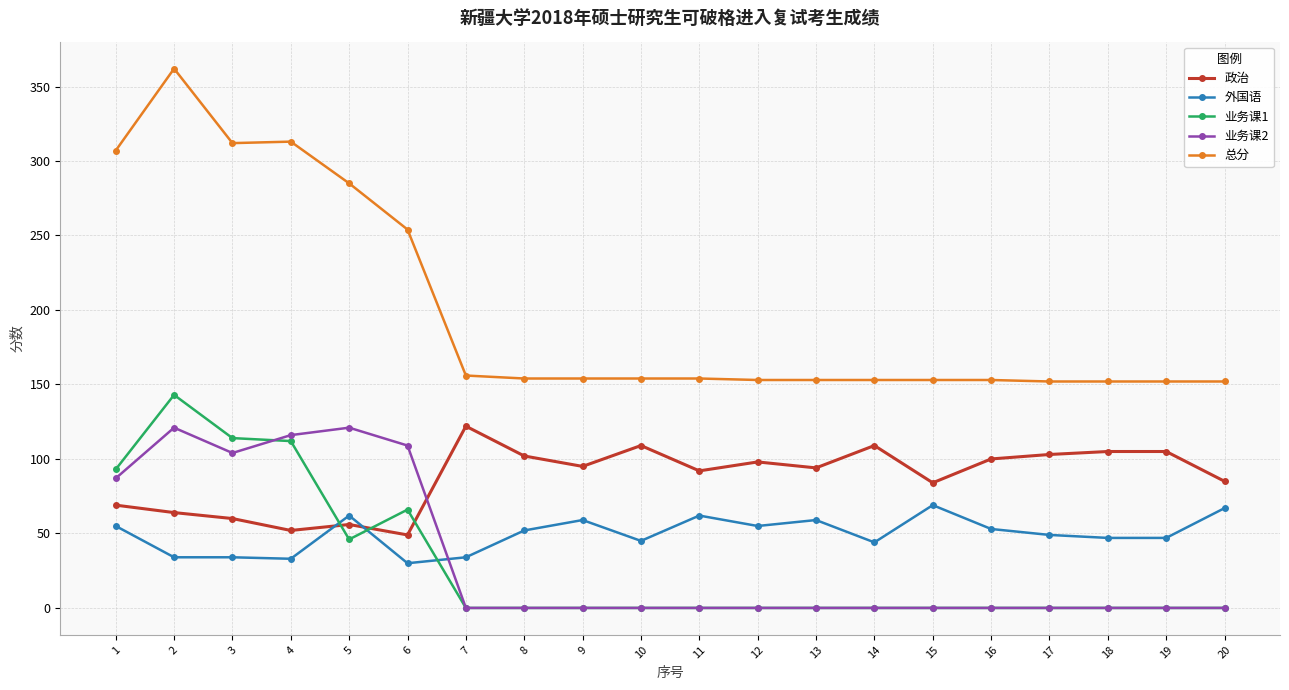

How many intersections are there between 业务课1 and 外国语?

3